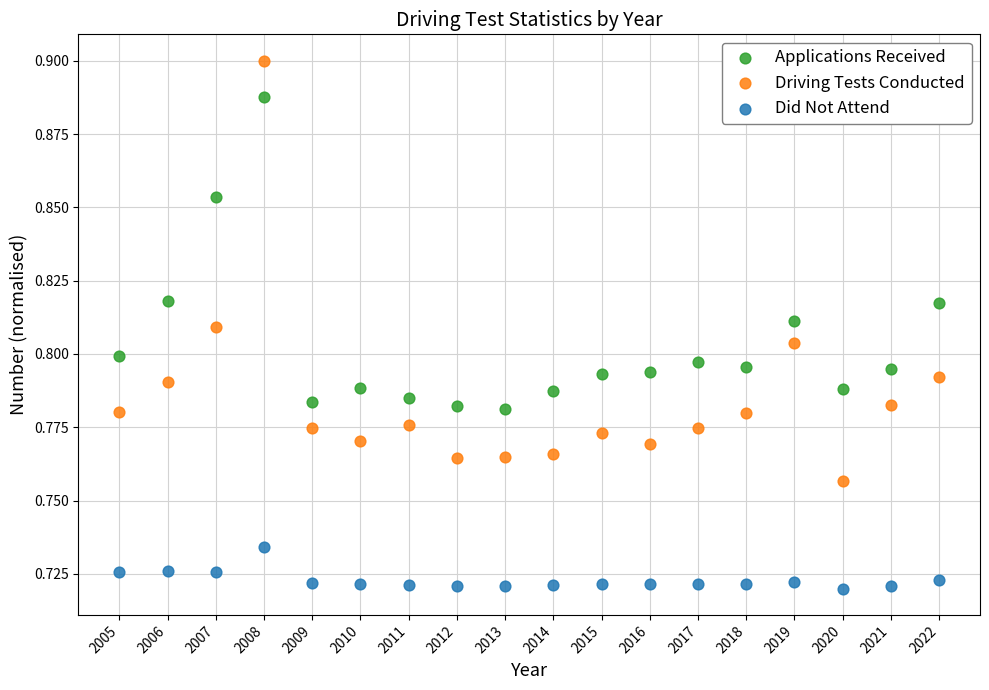

Which series has the largest Y range (max minus min)?

Driving Tests Conducted